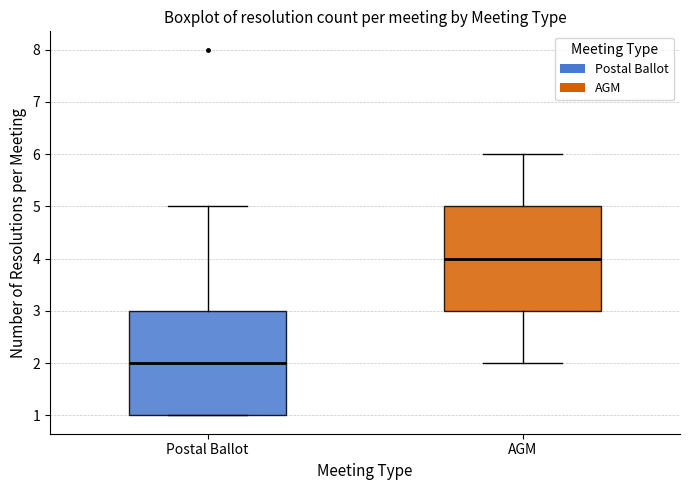

Which box has the lowest median line?

Postal Ballot